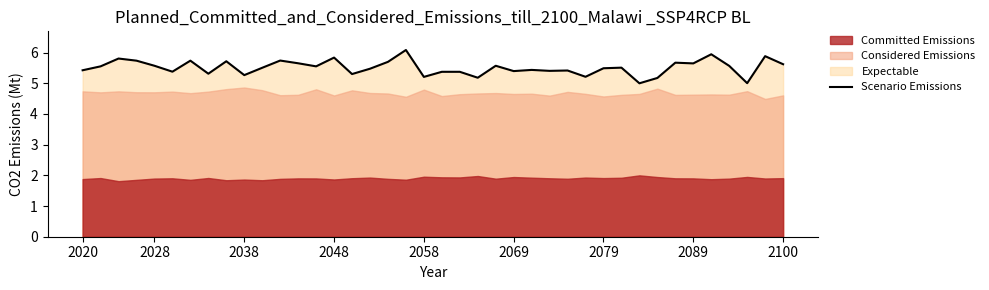

What is the minimum value for Scenario Emissions?

5.0